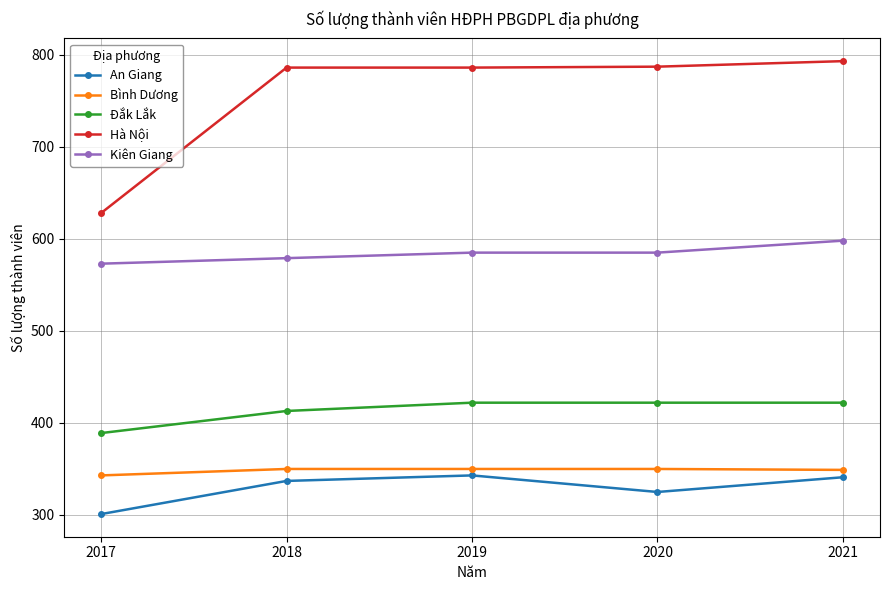

How many categories are shown in the chart?

5